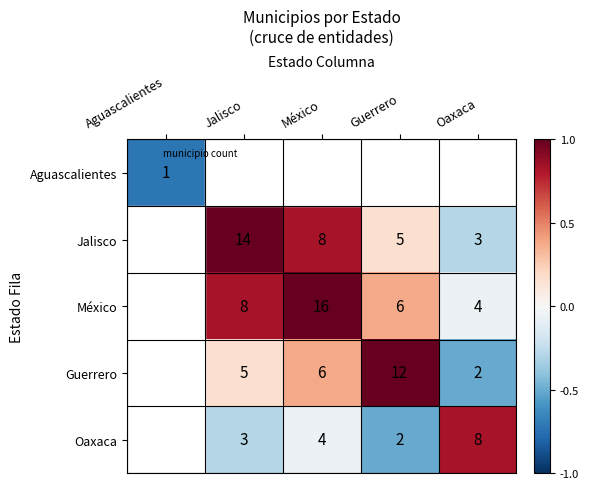

Which series has the largest total across all categories?

México